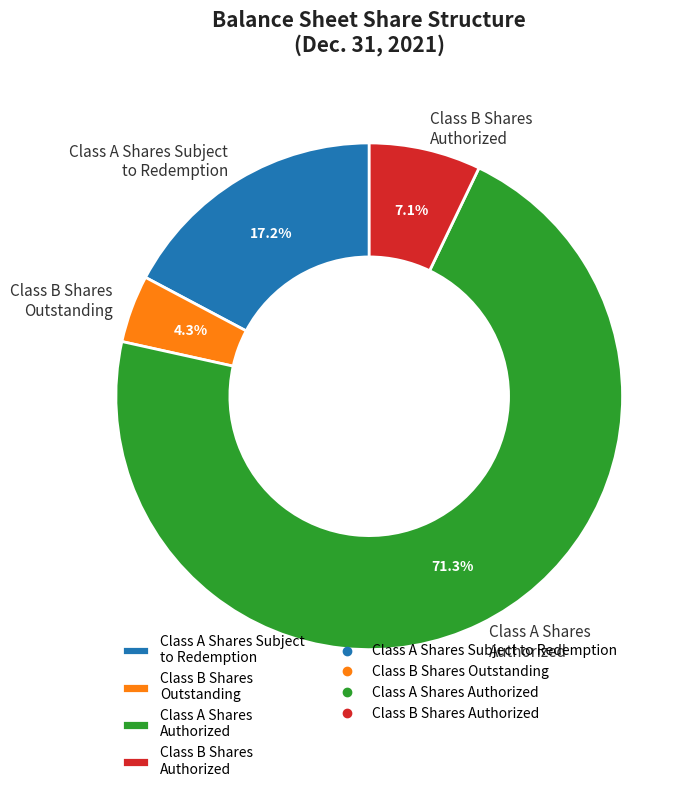

To the nearest percent, what is the average slice percentage?

25%